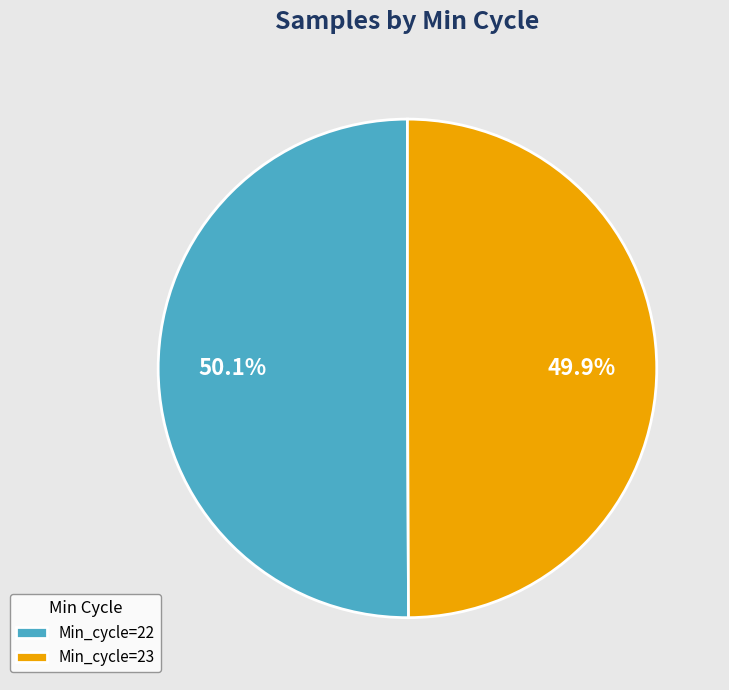

What portion of the pie excludes Min_cycle=22?

49.9%